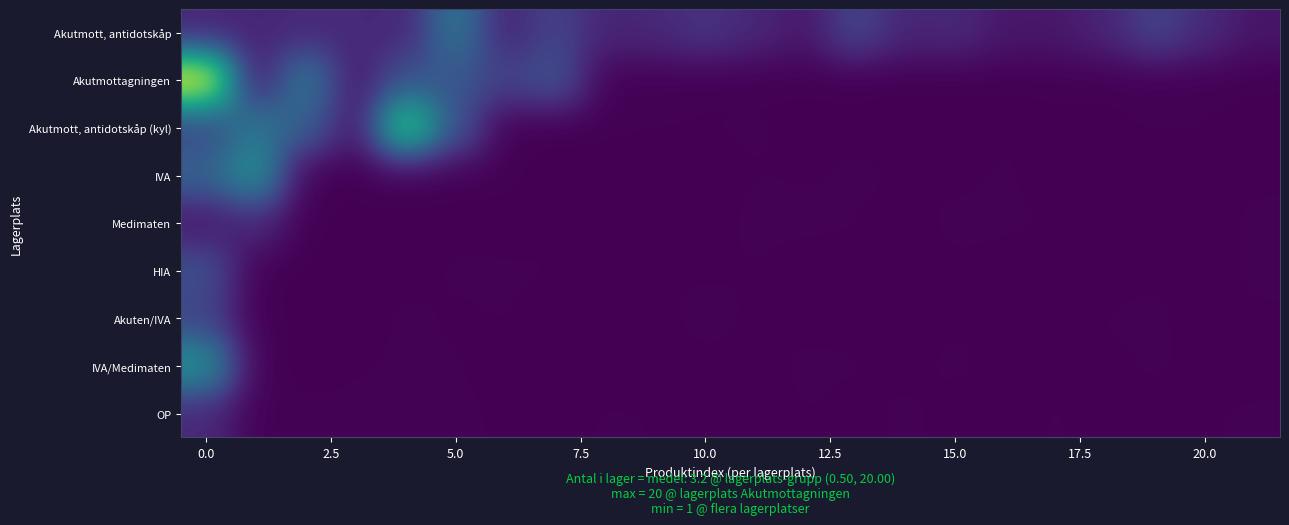

How many series are shown in this chart?

9